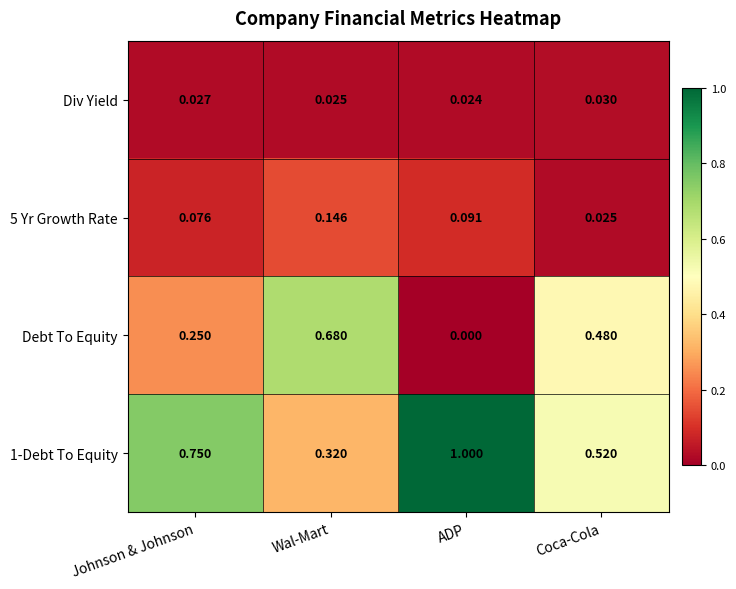

At which label is Debt To Equity closest to 0?

ADP